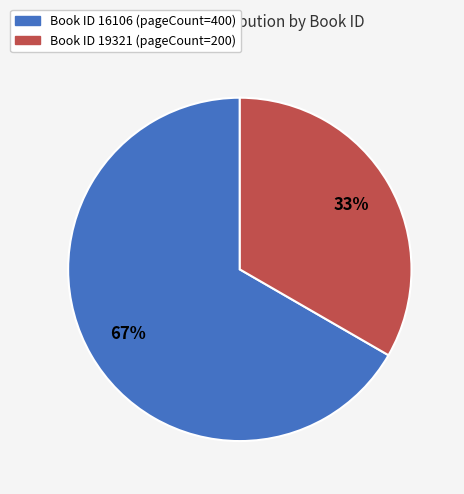

How many segments does this pie chart have?

2